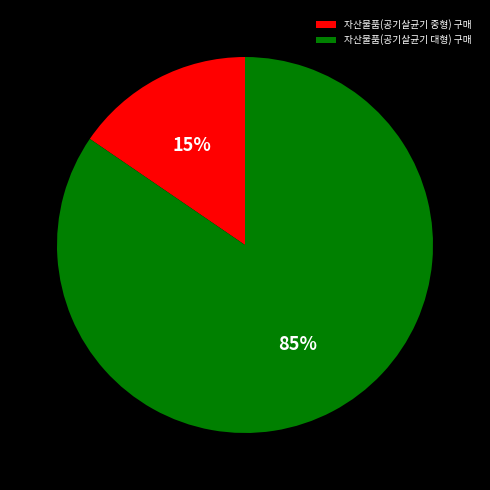

Rank the categories by value from highest to lowest.

자산물품(공기살균기 대형) 구매, 자산물품(공기살균기 중형) 구매